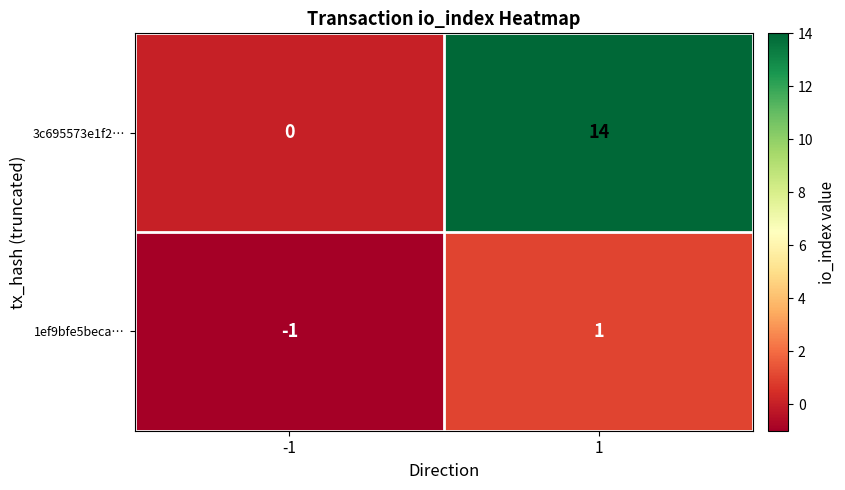

Between -1 and 1, which series saw the biggest shift?

3c695573e1f2…